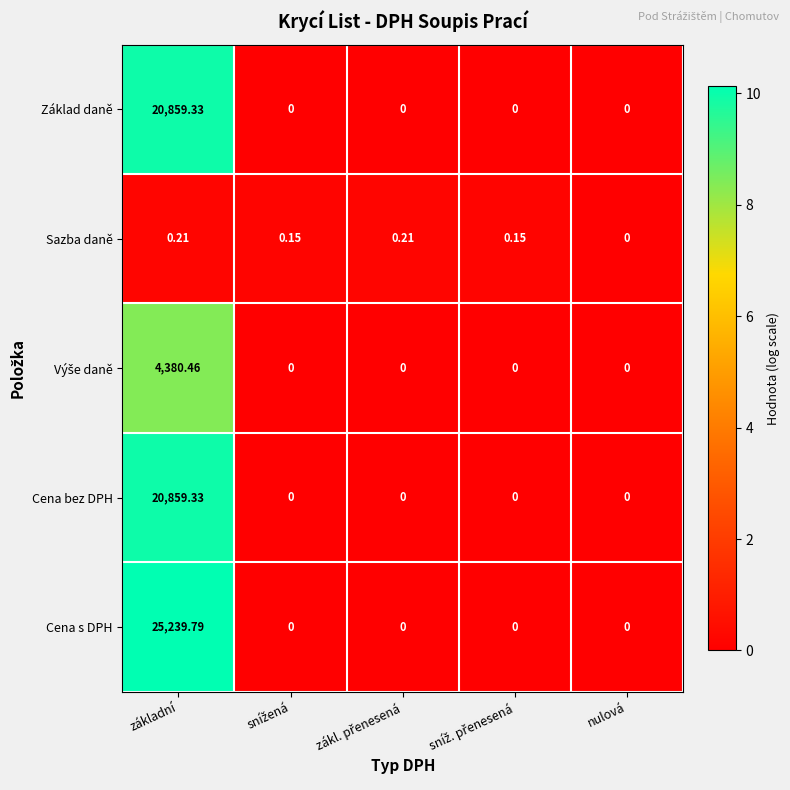

What is the maximum value shown in the chart?

25239.8